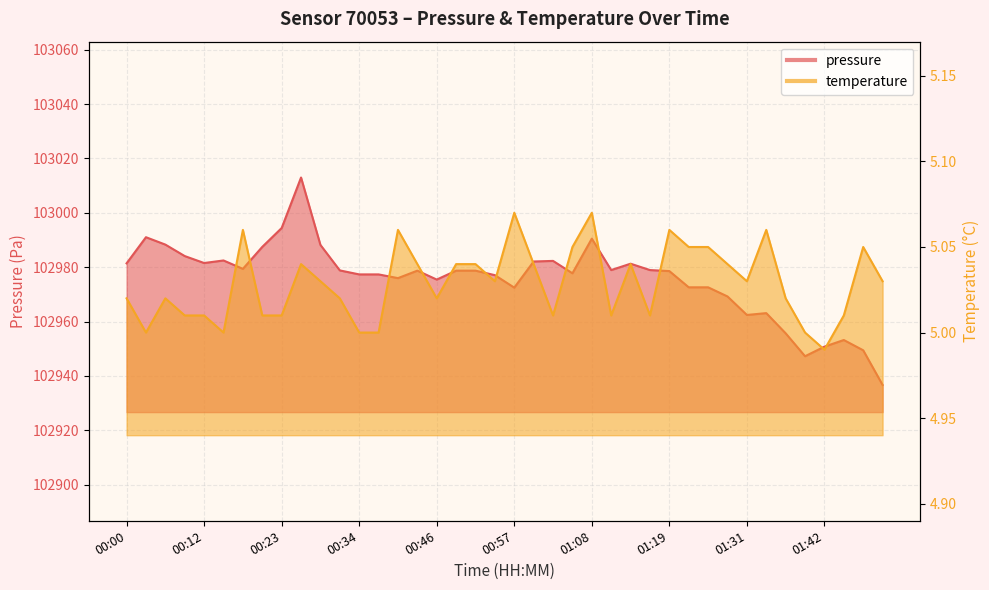

Rank the series by their average value, from highest to lowest.

pressure, temperature